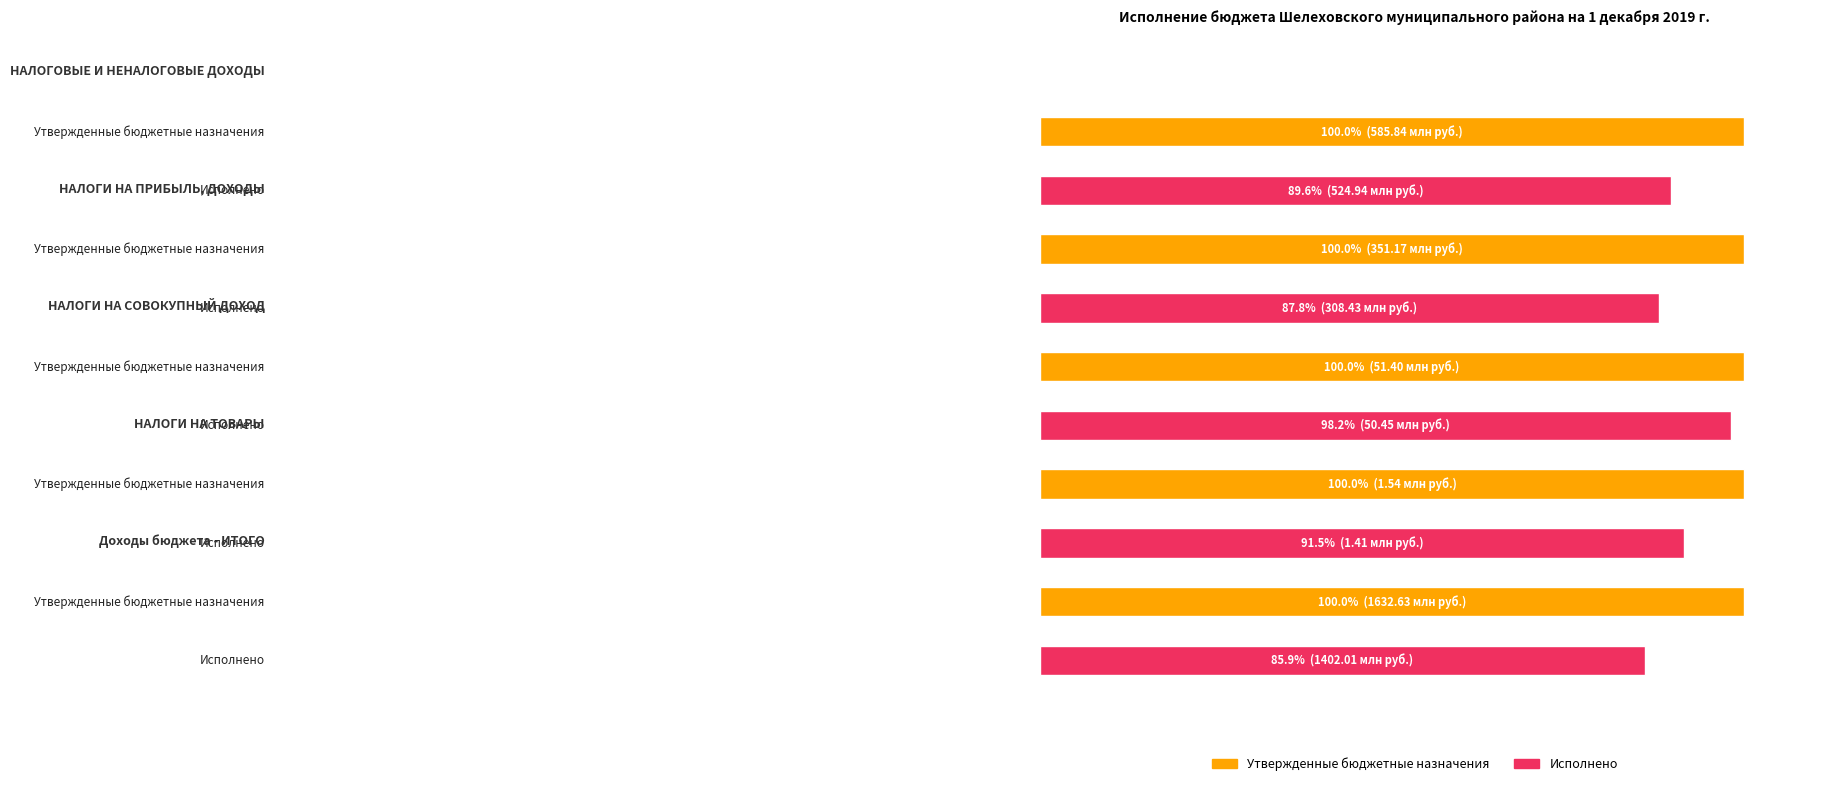

What is the smallest value displayed?

1411529.6